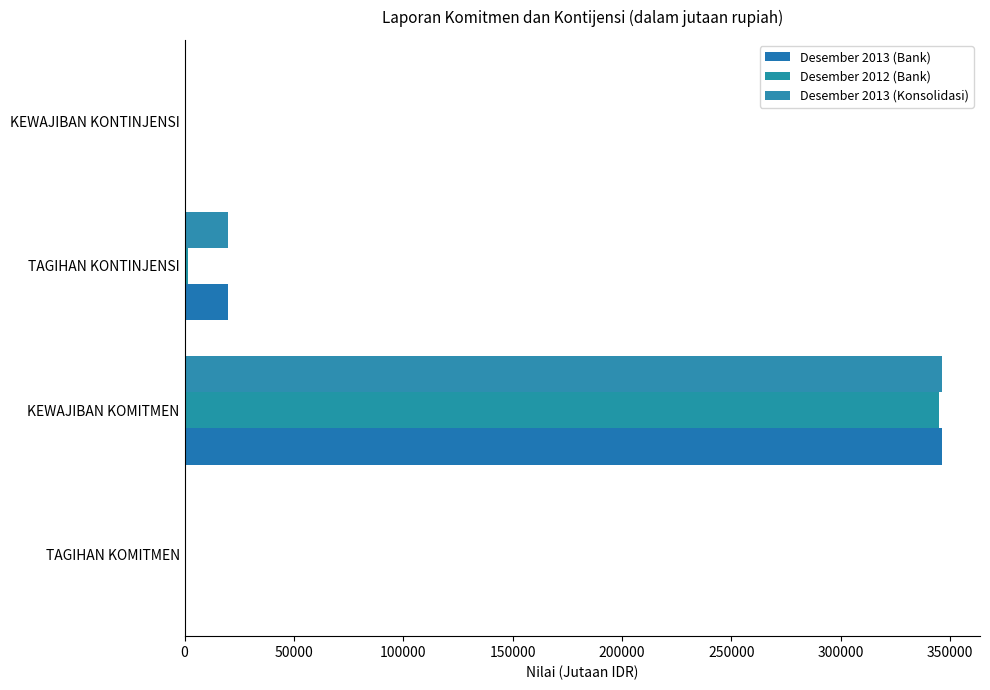

At which category is the sum across all series the highest?

KEWAJIBAN KOMITMEN